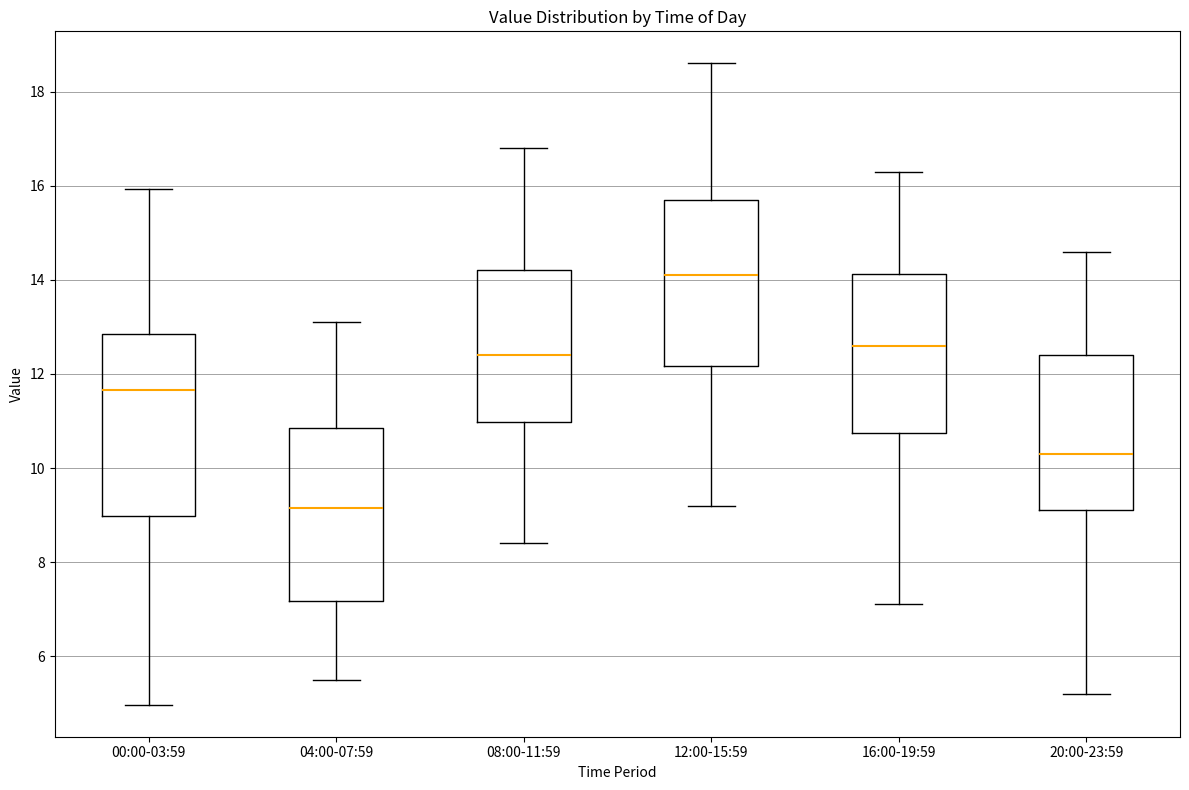

Comparing the boxes themselves (not the whiskers), which one is the tallest?

00:00-03:59